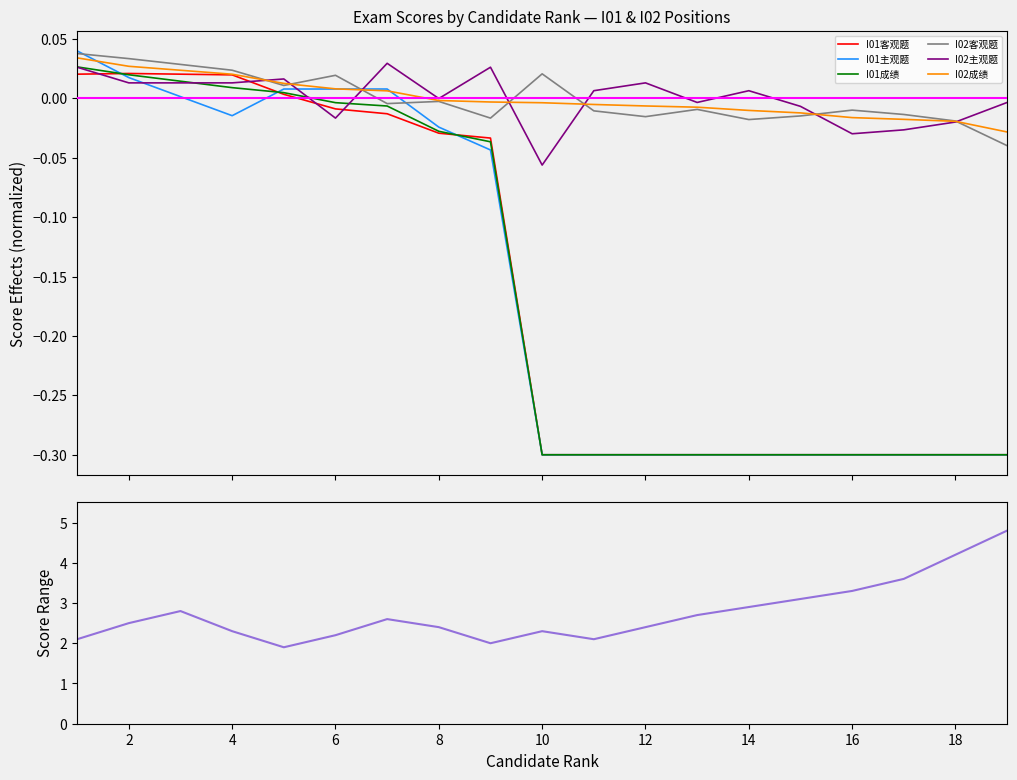

How many lines are shown in the chart?

6